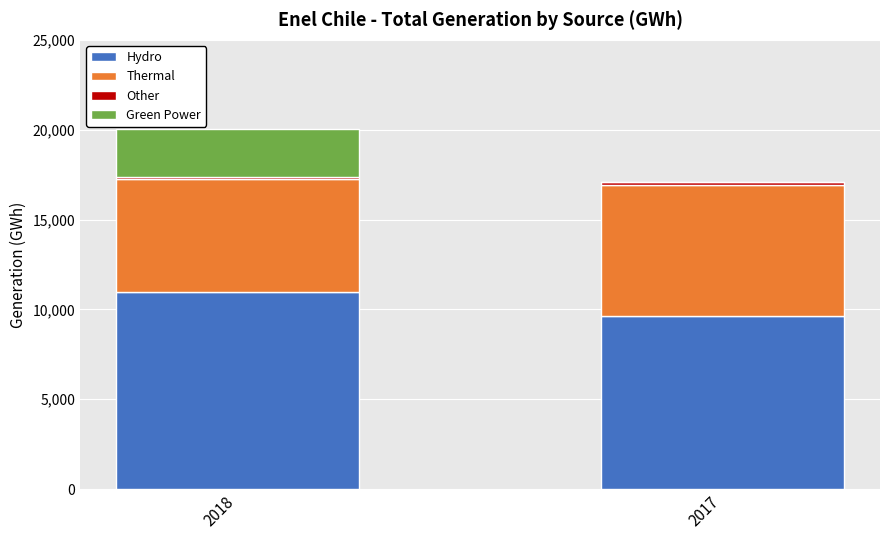

Where is Hydro nearest to the value 10313?

2017